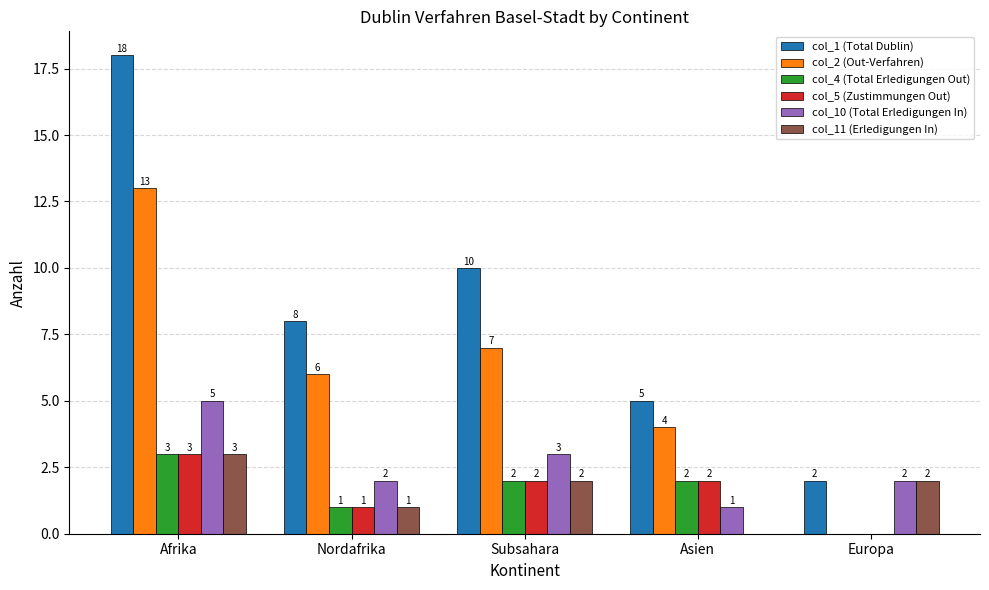

What is the maximum value shown in the chart?

18